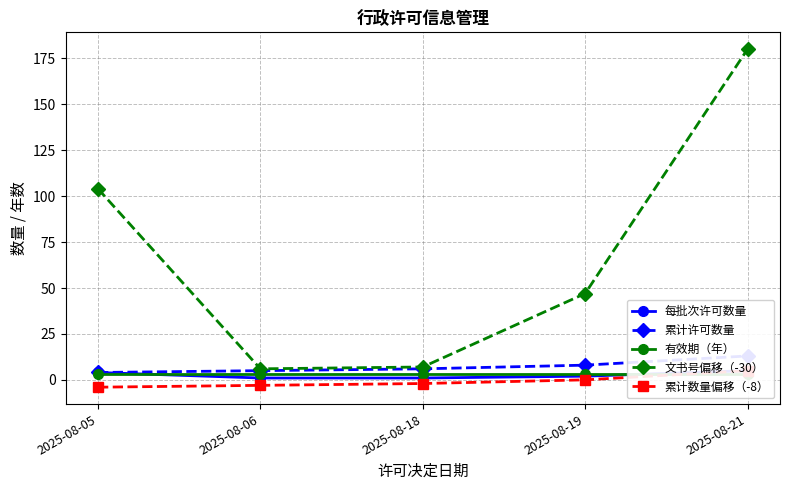

Reading right to left, list all the values displayed in this chart.

每批次许可数量: 5	2	1	1	4
累计许可数量: 13	8	6	5	4
有效期（年）: 3	3	3	3	3
文书号偏移（-30）: 180	47	7	6	104
累计数量偏移（-8）: 5	0	-2	-3	-4